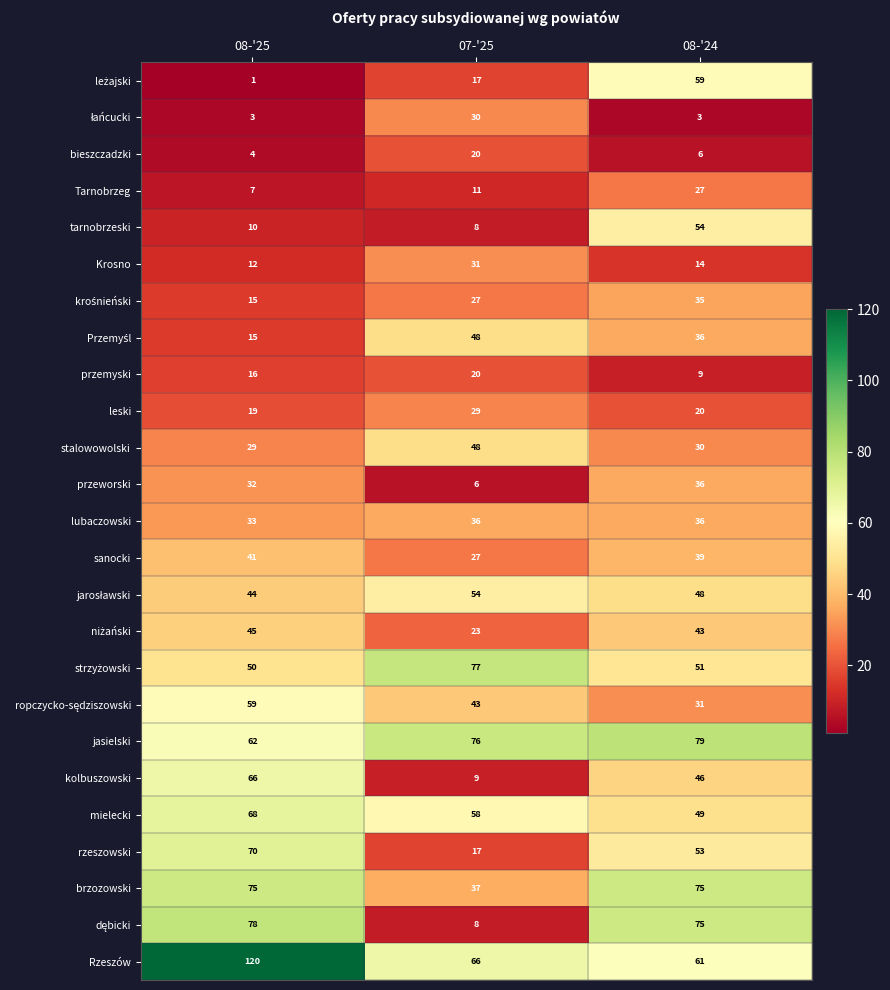

What is the greatest value displayed?

120